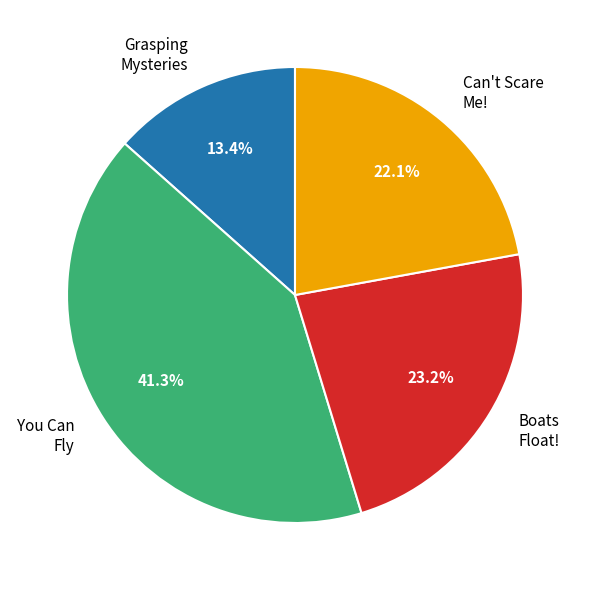

Which category has the biggest portion of the pie?

You Can Fly